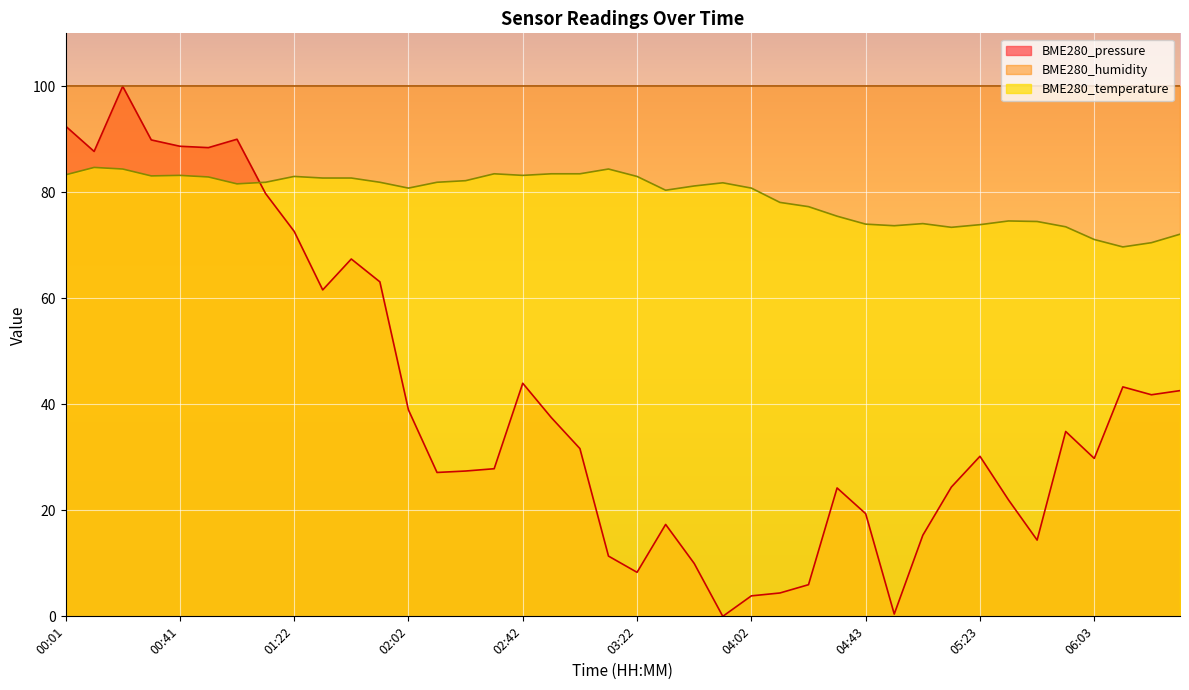

What position from the right is 01:01?

34